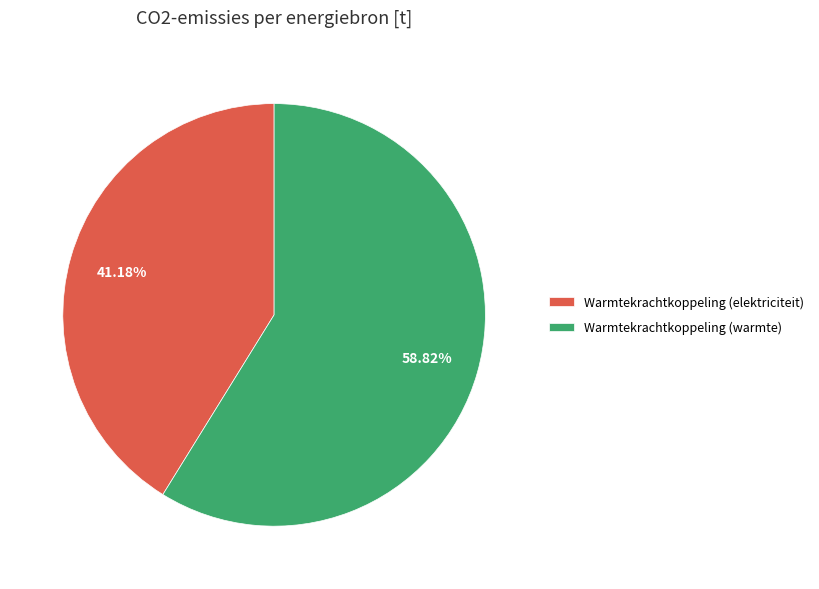

Does Warmtekrachtkoppeling (warmte) represent more than half of the total?

Yes